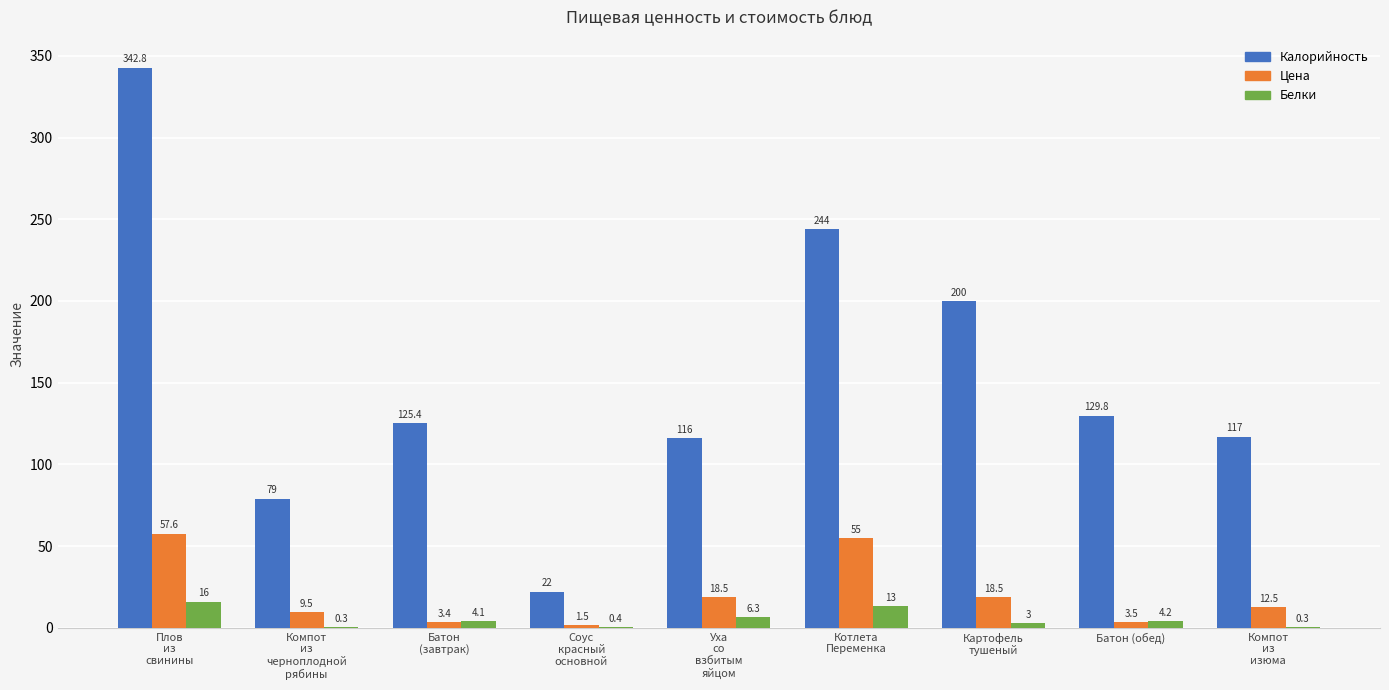

Are the bars horizontal?

No